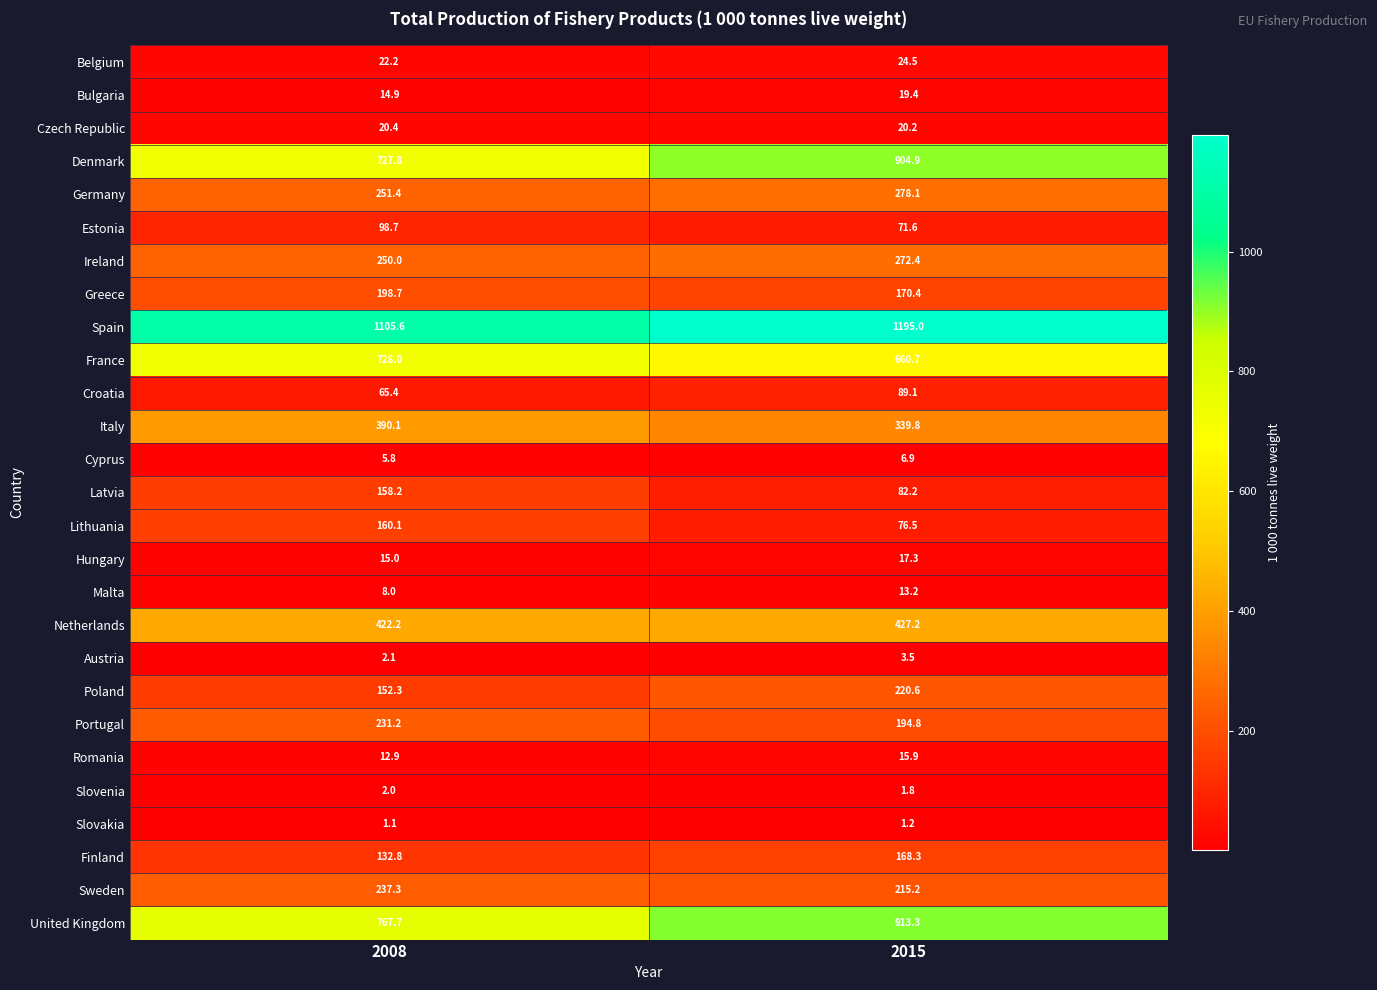

What is the average value of the Slovenia series?

1.9